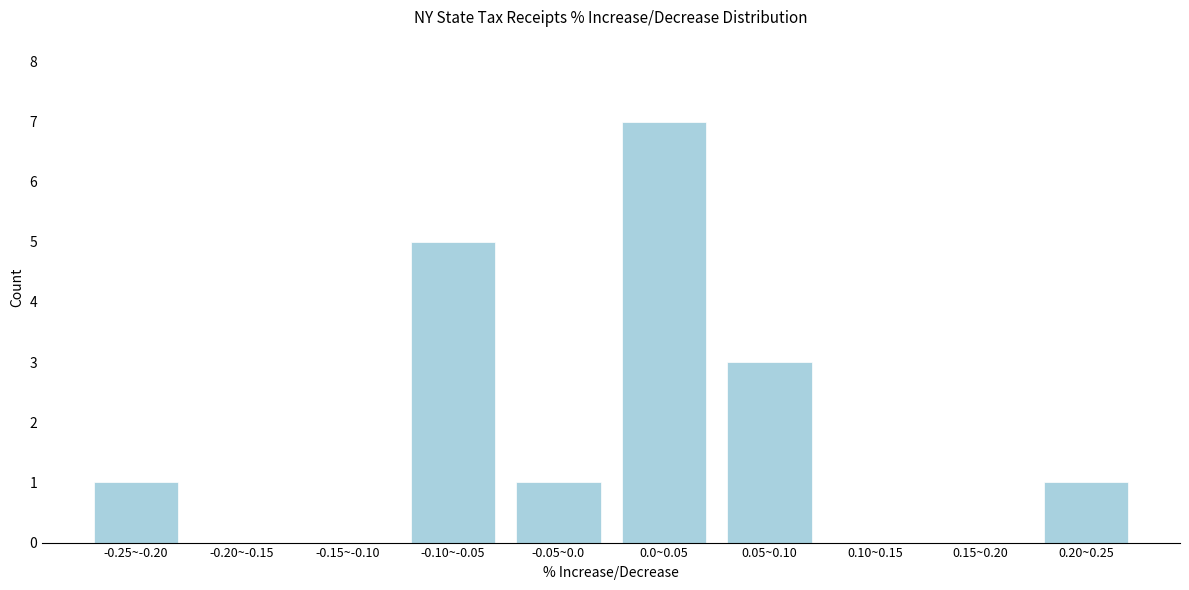

Reading right to left, list all the values displayed in this chart.

0.20~0.25=1	0.15~0.20=0	0.10~0.15=0	0.05~0.10=3	0.0~0.05=7	-0.05~0.0=1	-0.10~-0.05=5	-0.15~-0.10=0	-0.20~-0.15=0	-0.25~-0.20=1